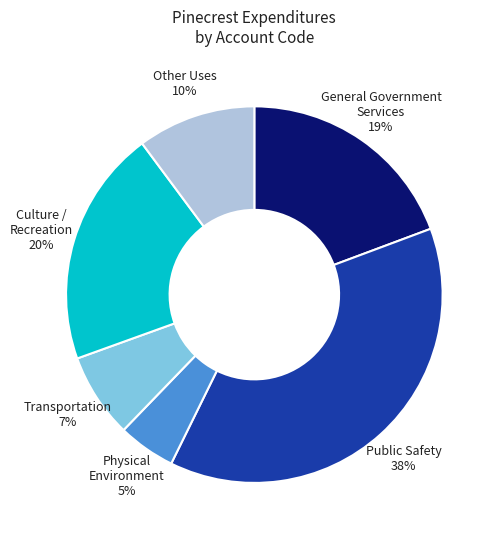

What is the ratio of the value at Other Uses 10% to the value at Public Safety 38%?

0.3